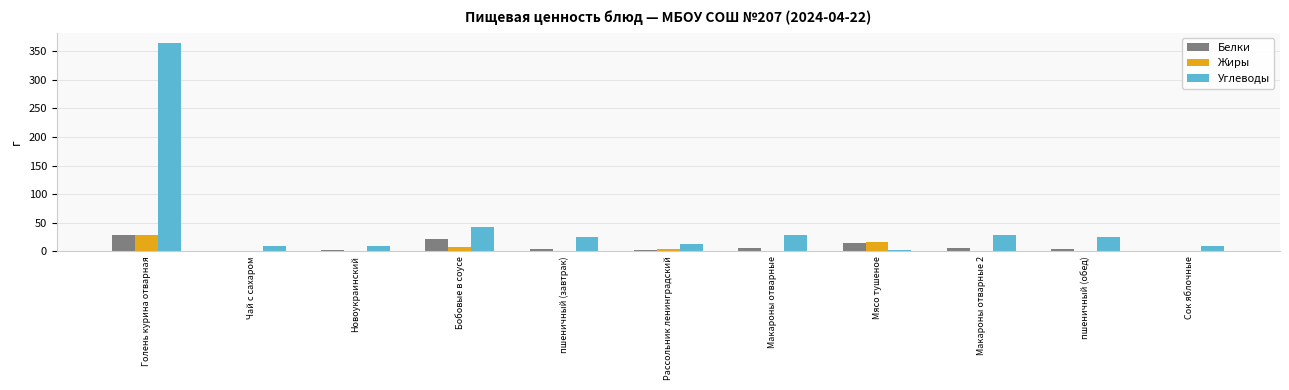

Which category has the highest value in the Жиры series?

Голень курина отварная